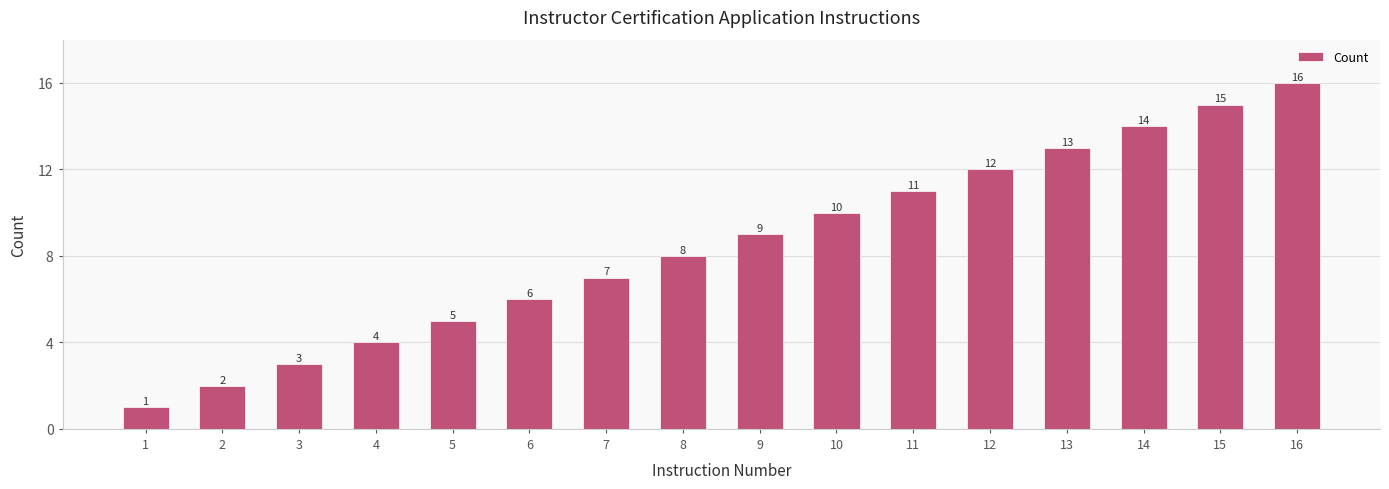

How many bars are there in total?

16